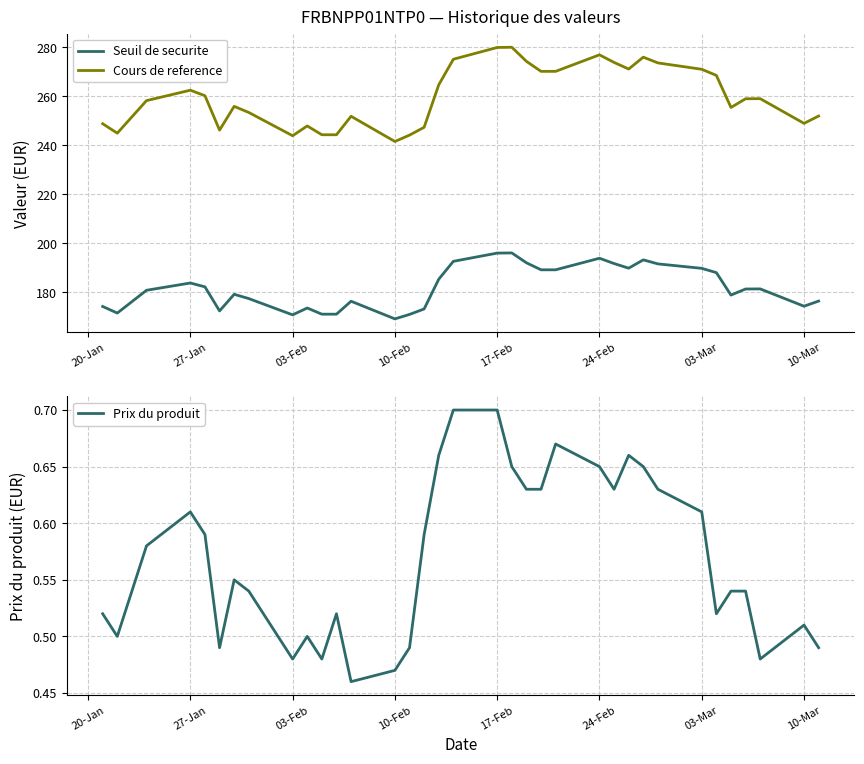

What is the maximum value for Seuil de securite?

196.1